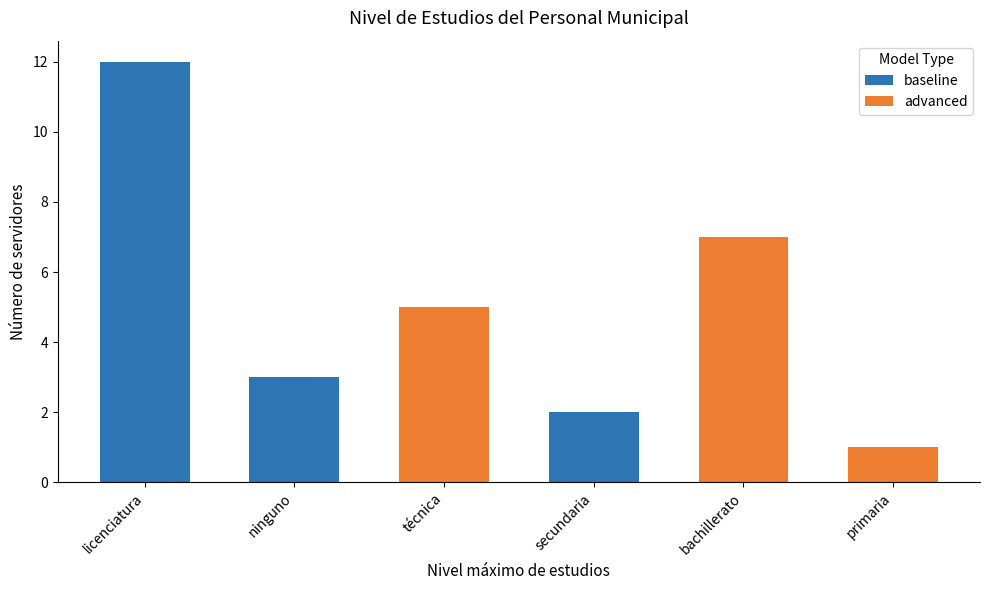

What is the sum of all baseline values?

17